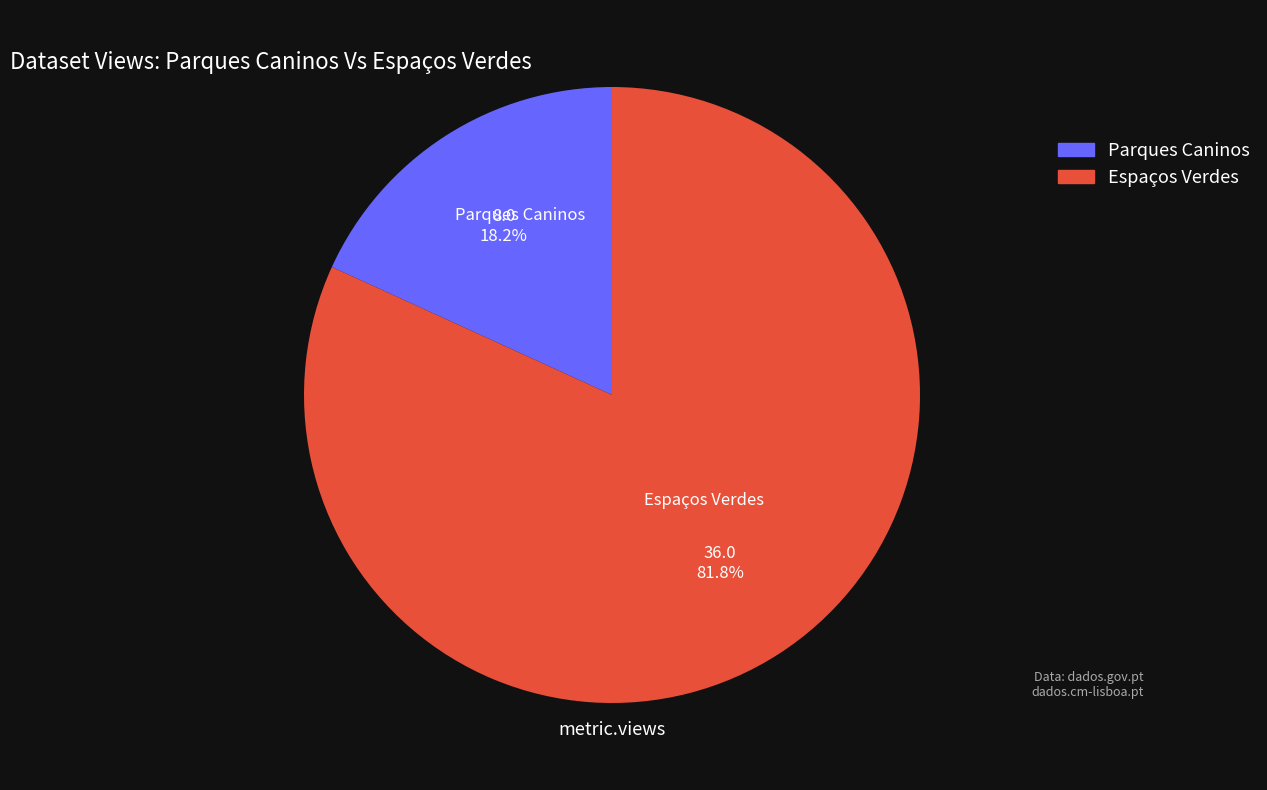

True or false: Parques Caninos accounts for 18% of the total.

True